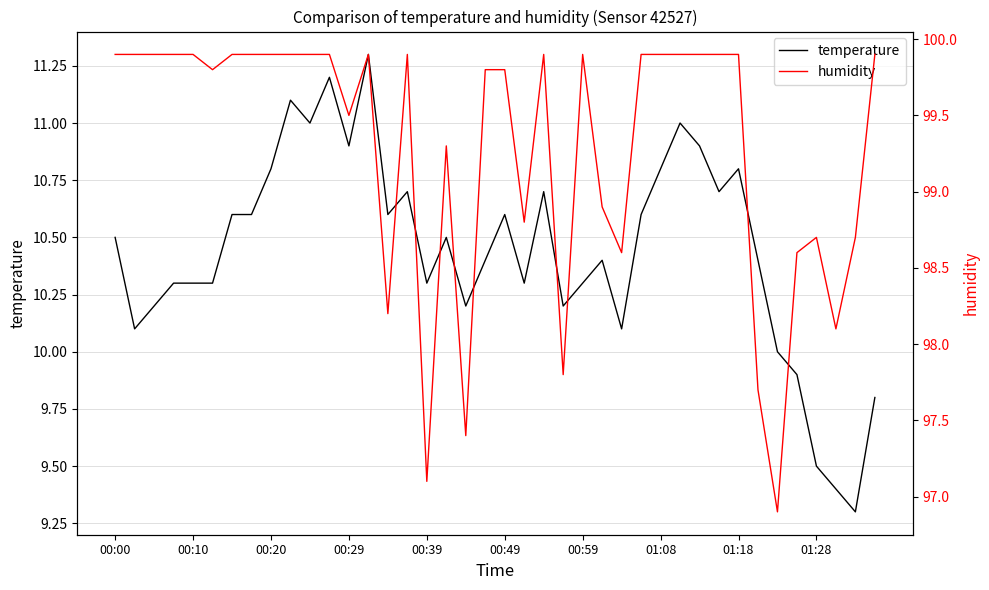

Where does the temperature series first go above 10?

00:00